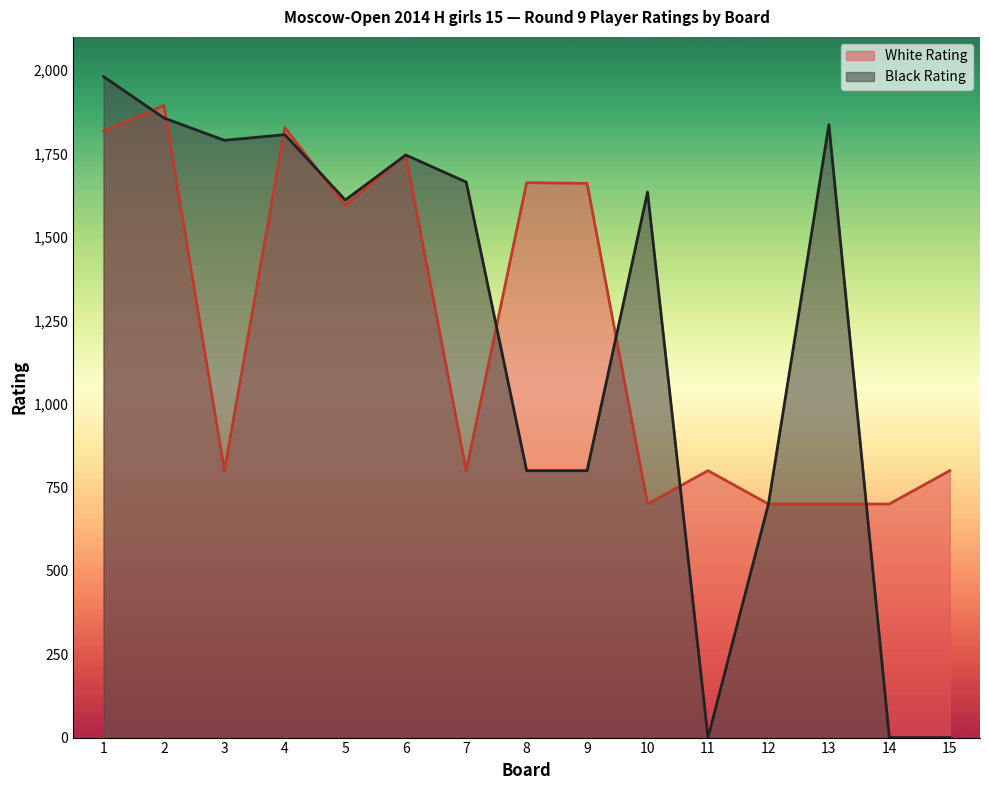

List the labels in order of Black Rating value, smallest first.

11, 14, 15, 12, 8, 9, 5, 10, 7, 6, 3, 4, 13, 2, 1